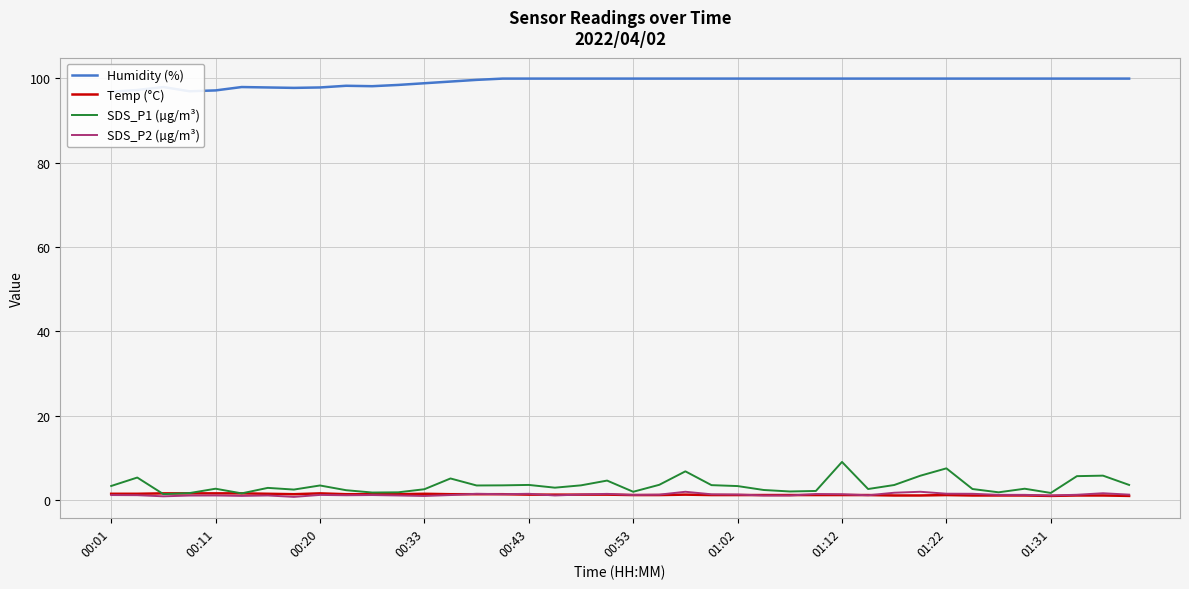

Does the chart display data point markers on the line(s)?

No